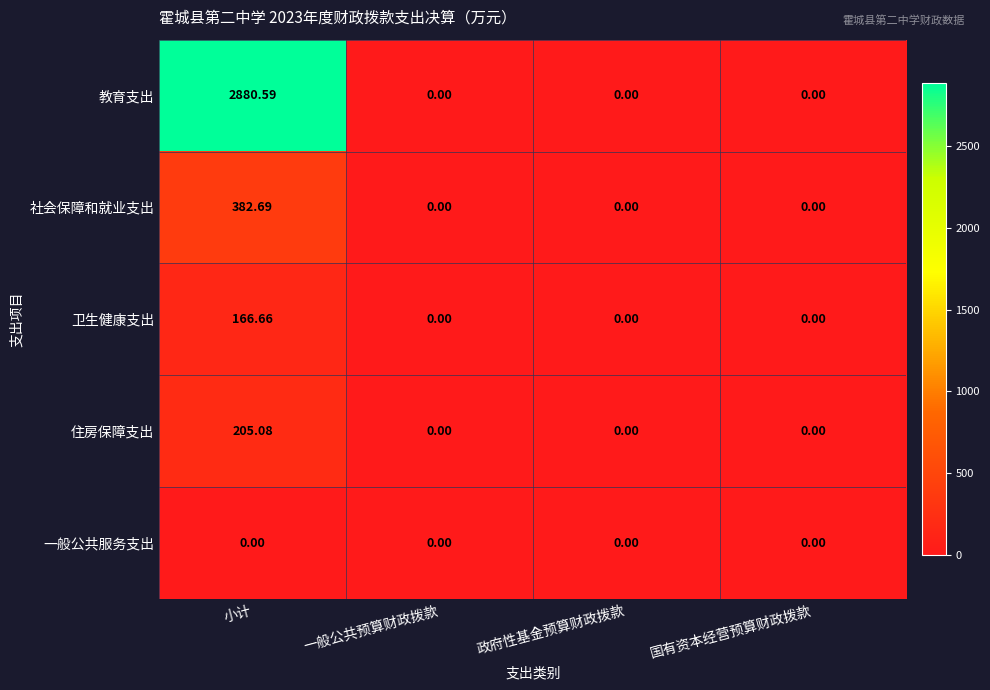

Which series has the largest total across all categories?

教育支出